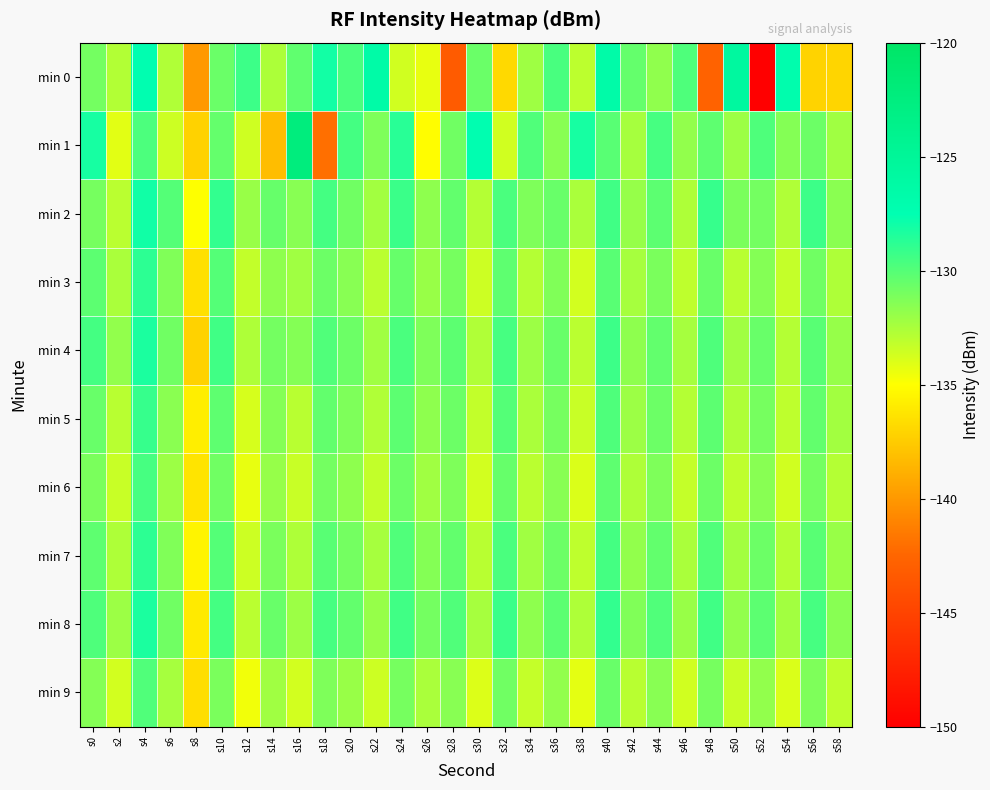

What is the total value across all series at s12?

-1329.8